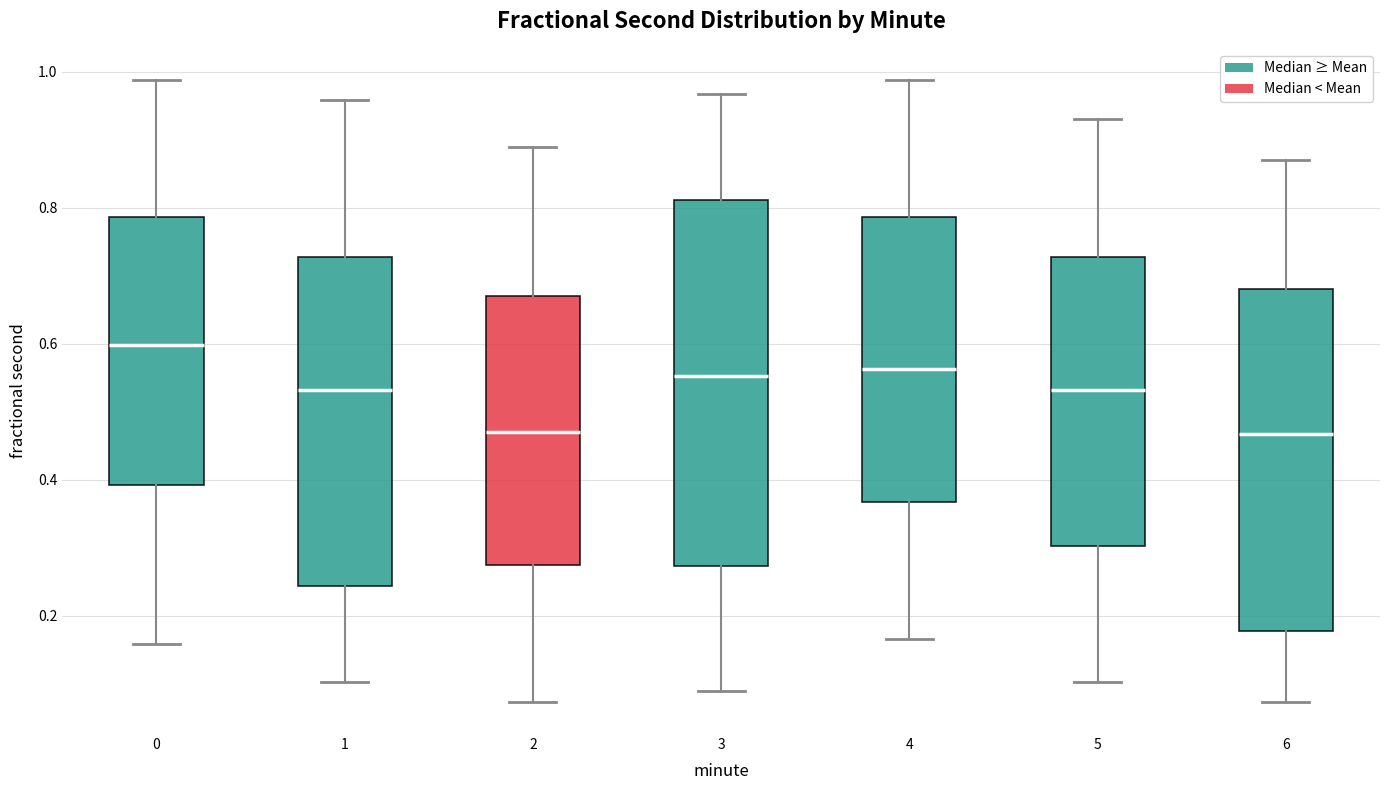

Which box is the tallest, from its lower edge to its upper edge?

3